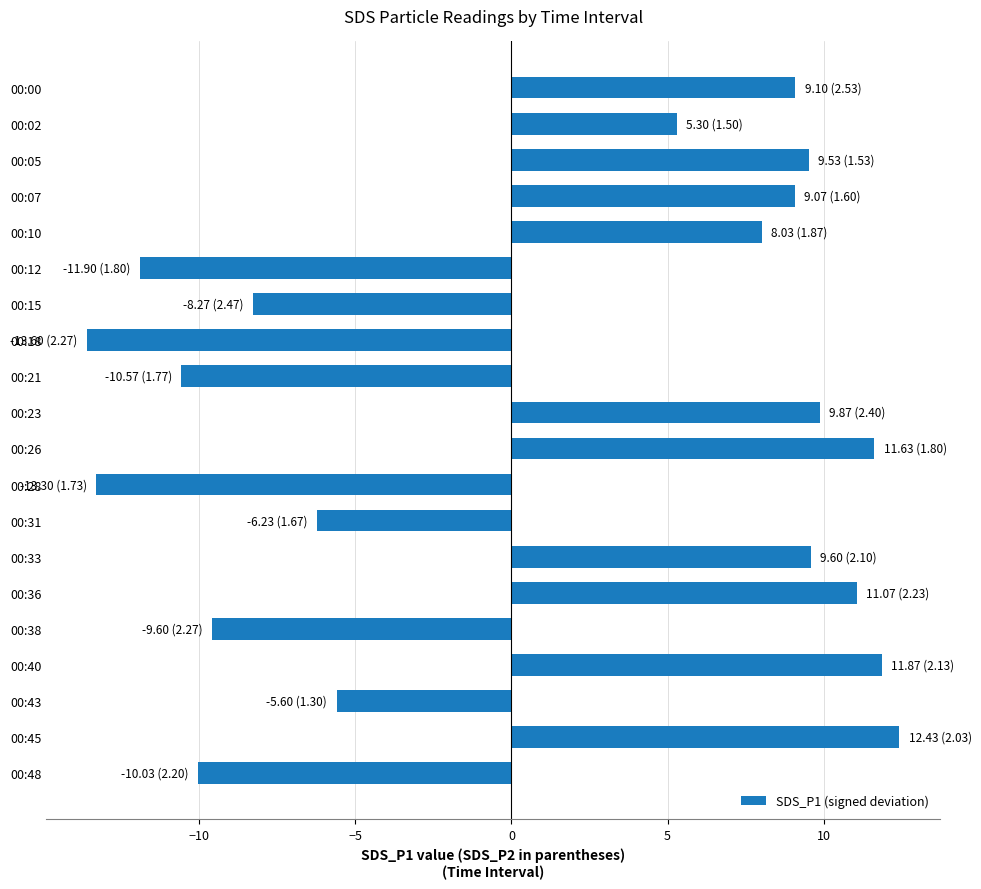

What is the average value?

0.9